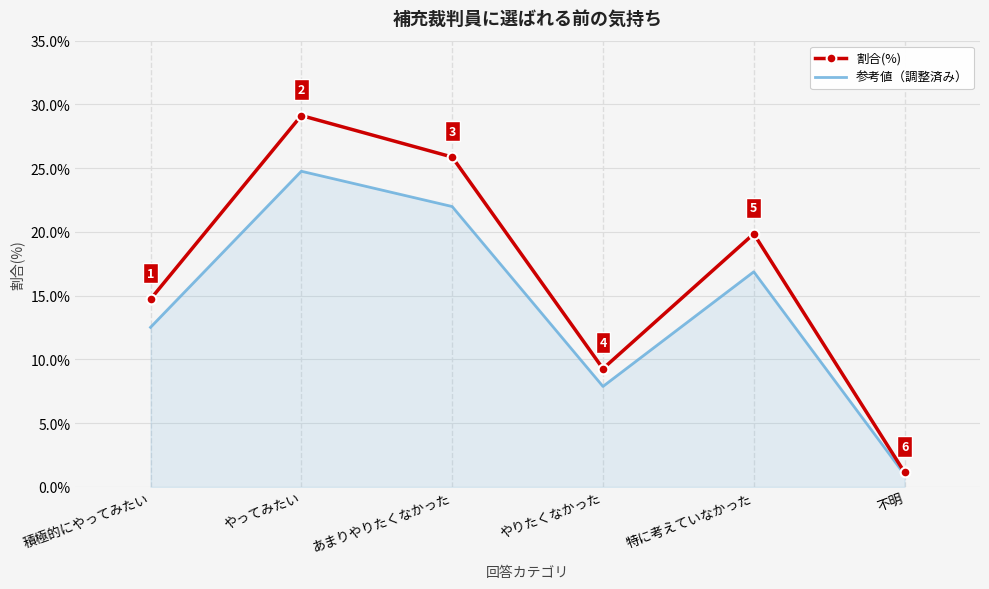

Where is the first local maximum for 参考値（調整済み）?

やってみたい